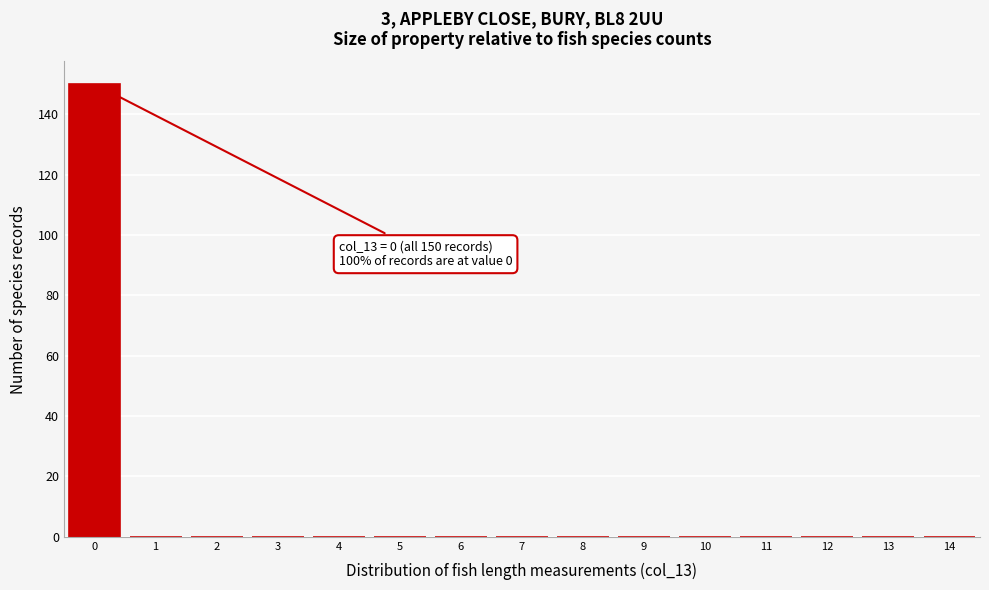

Which range on the x-axis has the tallest bar?

-0.5 to 0.5